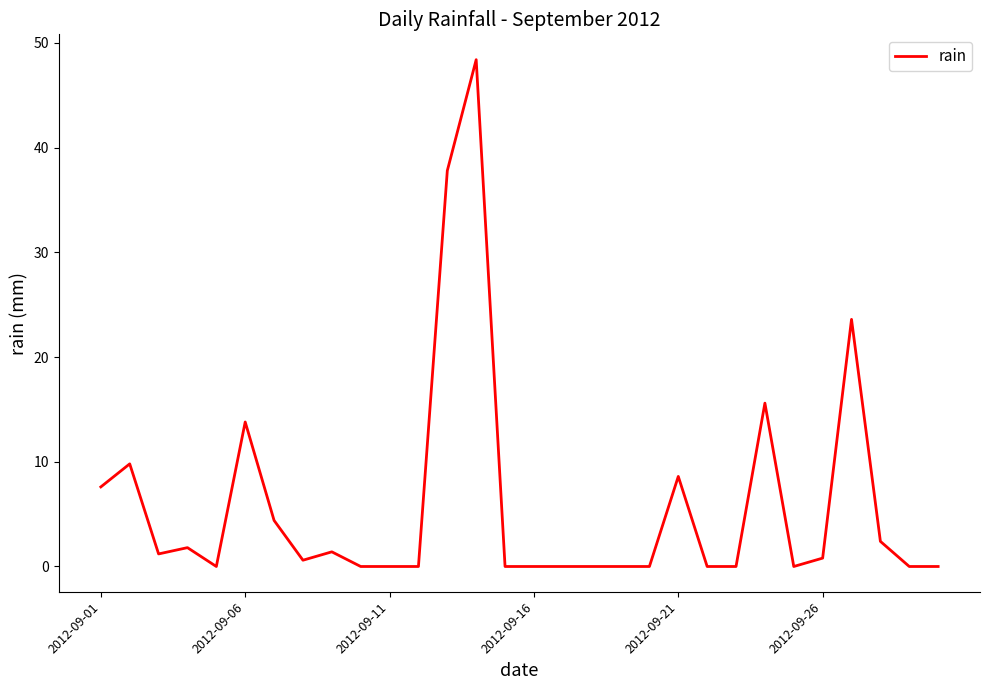

What is the difference between the second highest and minimum values?

37.8